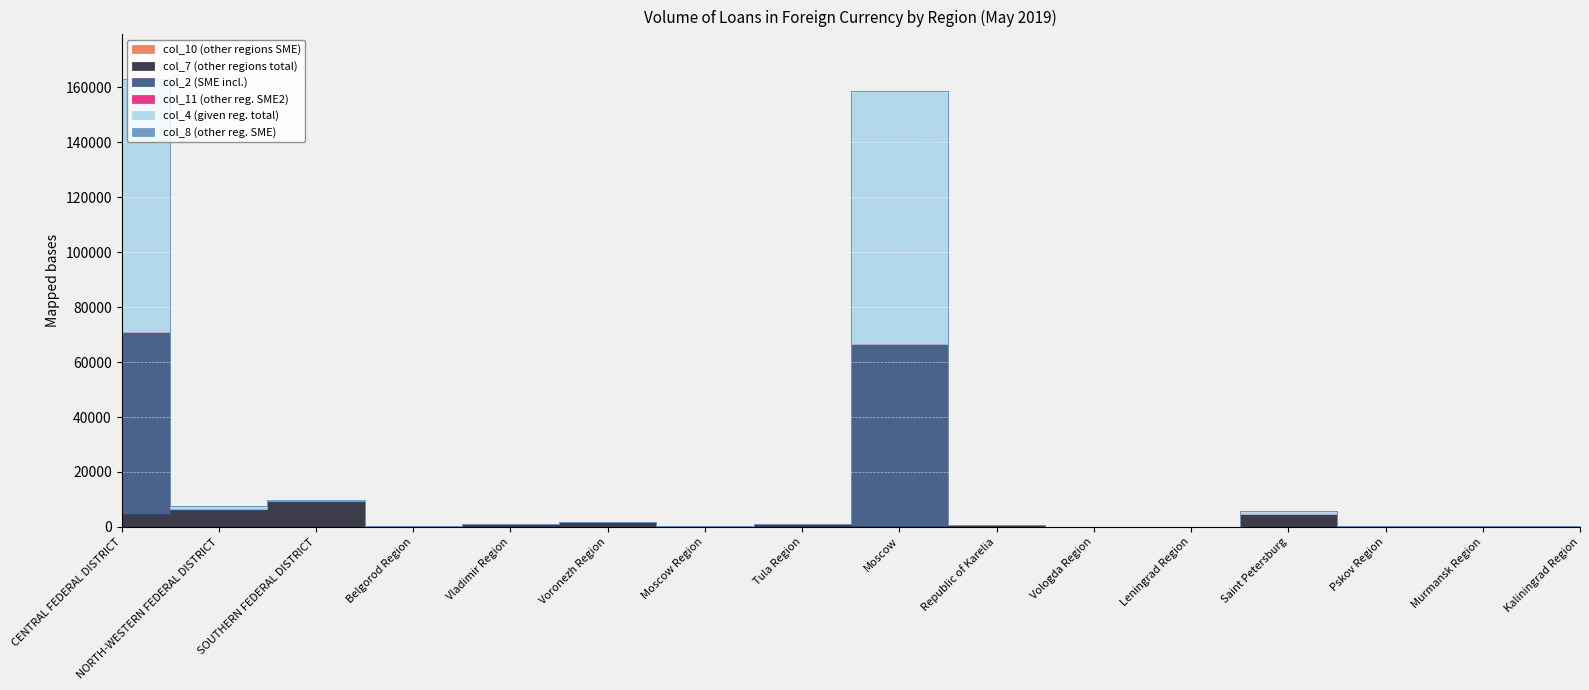

Which series has the largest range (max minus min)?

col_4 (given reg. total)